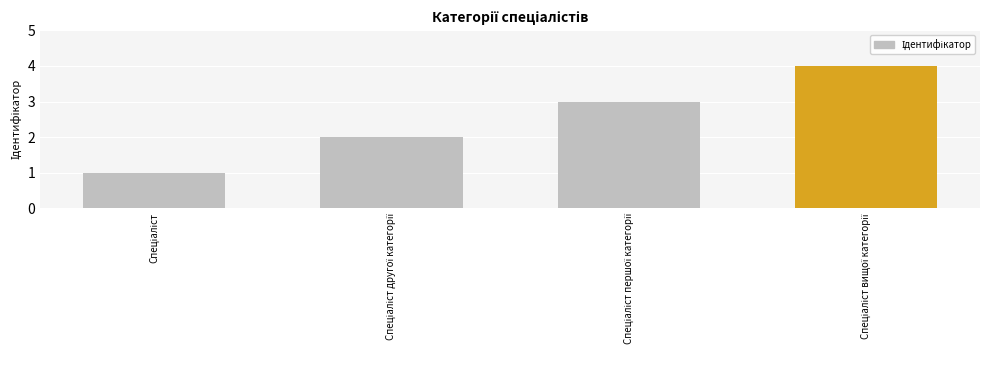

What is the value of the 1st bar from the left?

1